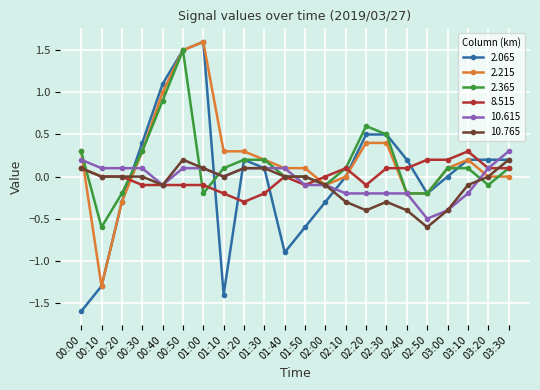

What is the label of the 18th point from the right?

00:40